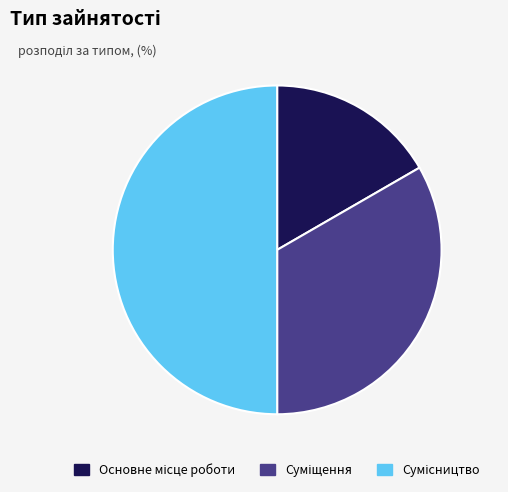

Which has a higher value, Суміщення or Основне місце роботи?

Суміщення